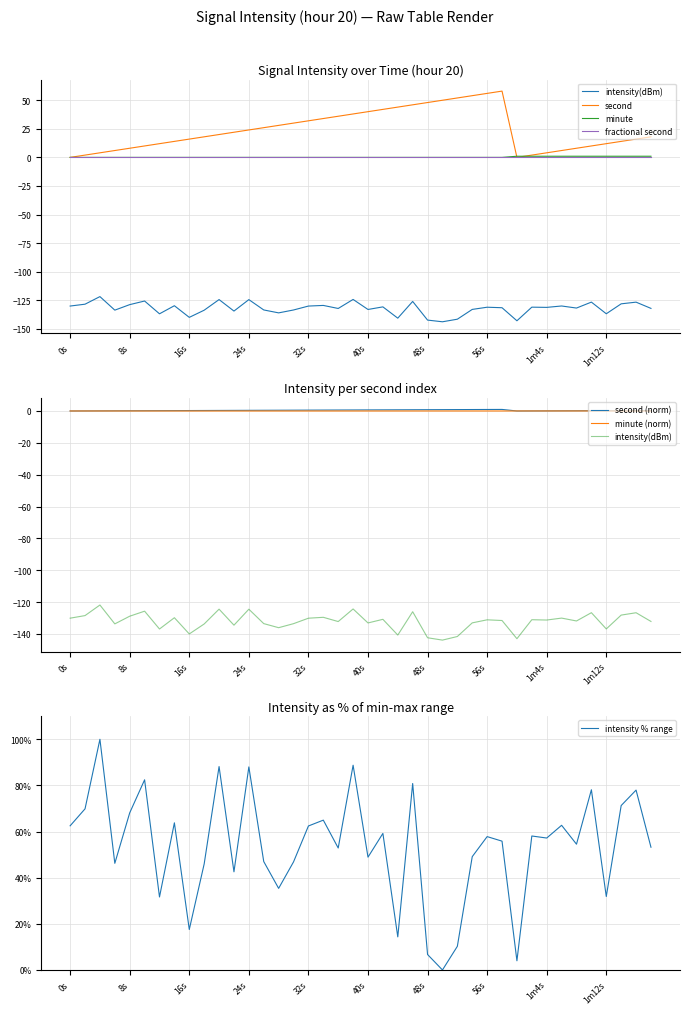

The value of intensity % range at 48s is 6.7. True or false?

True